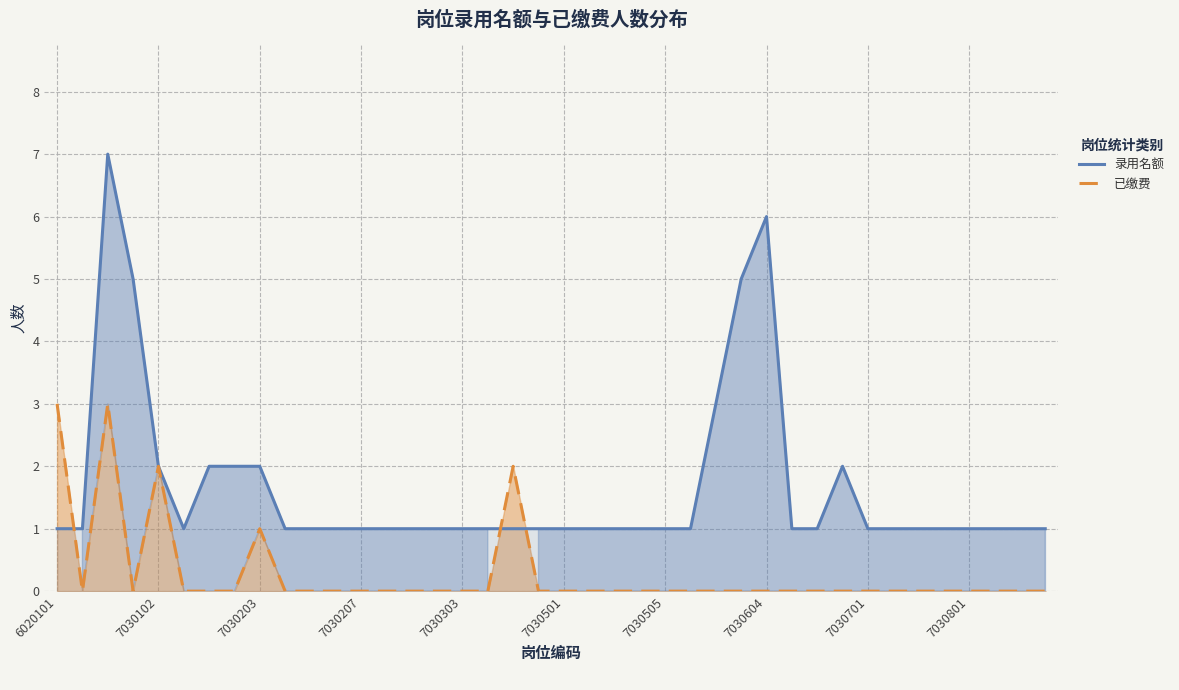

Is the value of 录用名额 at 39 greater than the value of 已缴费 at 35?

Yes